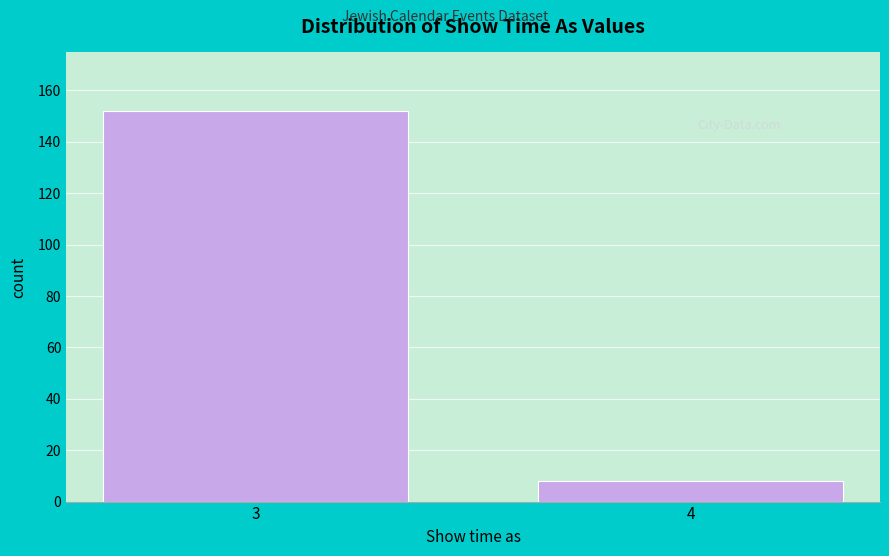

Reading right to left, list all the values displayed in this chart.

8	152